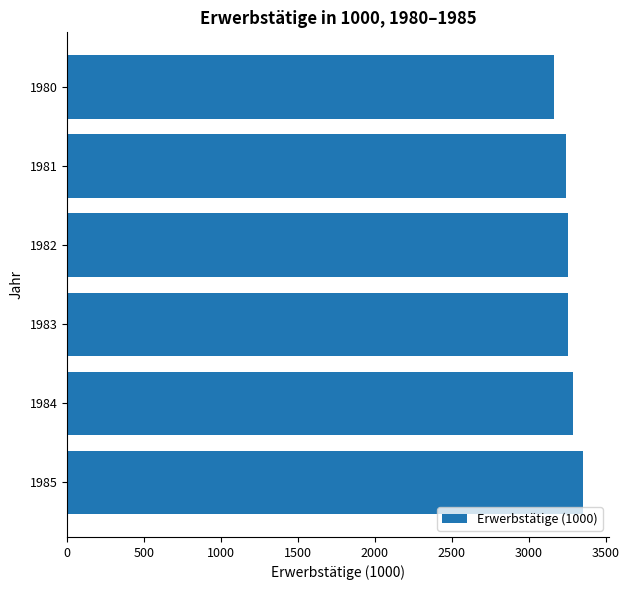

What is the value of the 3rd bar from the top?

3256.0